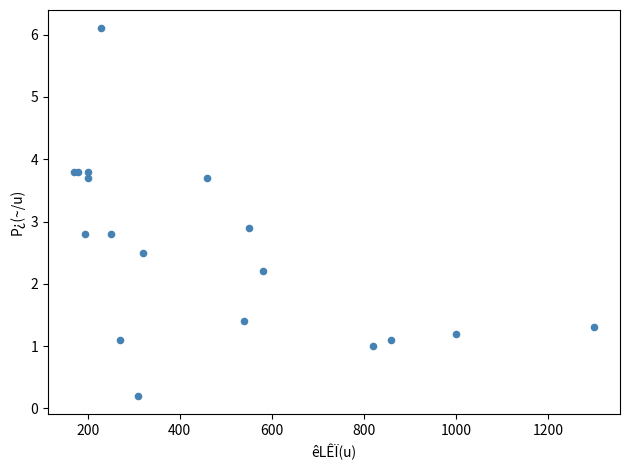

What Y value in the scatter plot is closest to 3?

2.9